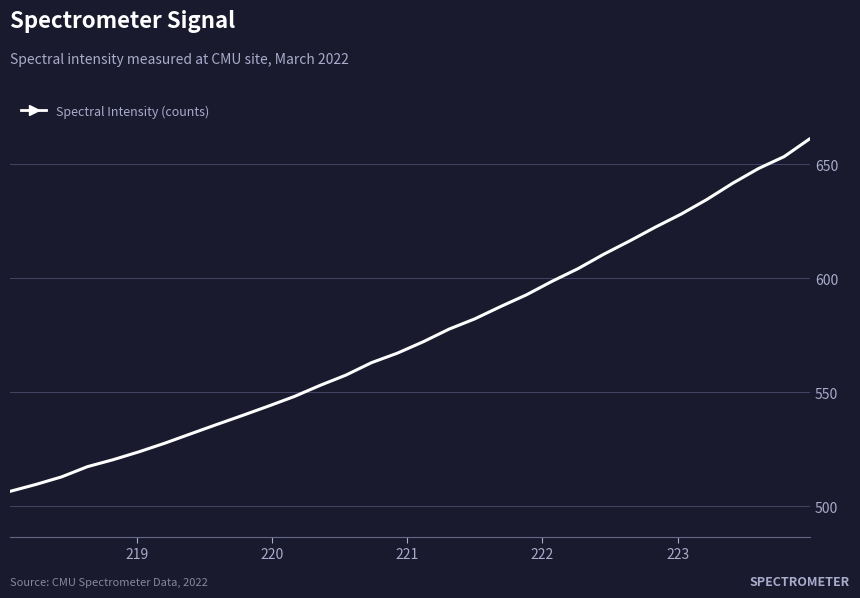

How many lines are shown in the chart?

1